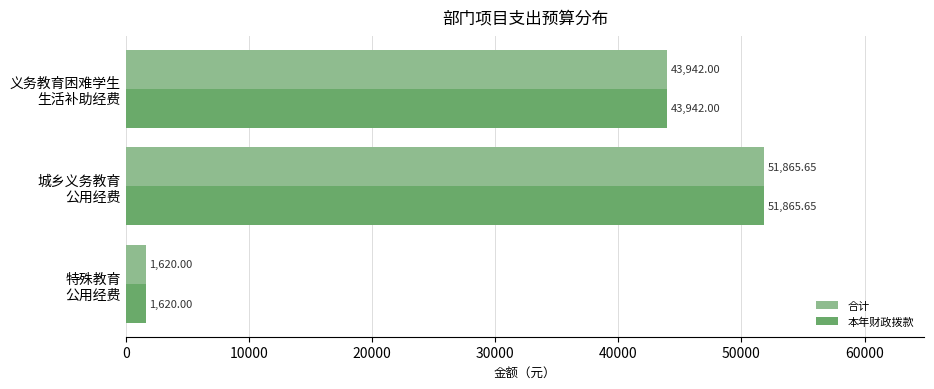

What is the difference between the second highest and minimum values in the 本年财政拨款 series?

42322.0